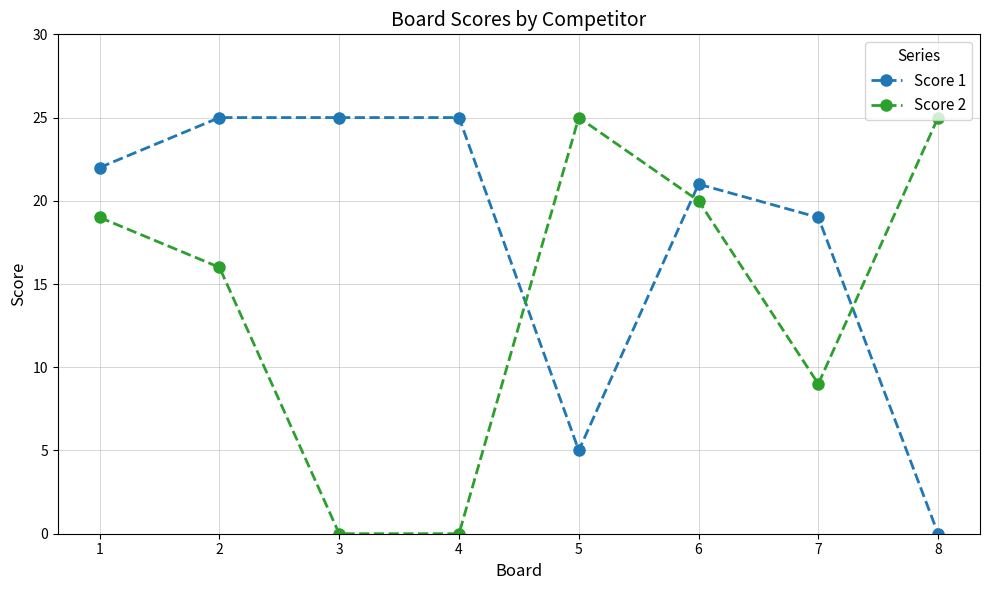

What is the sum of all Score 1 values?

142